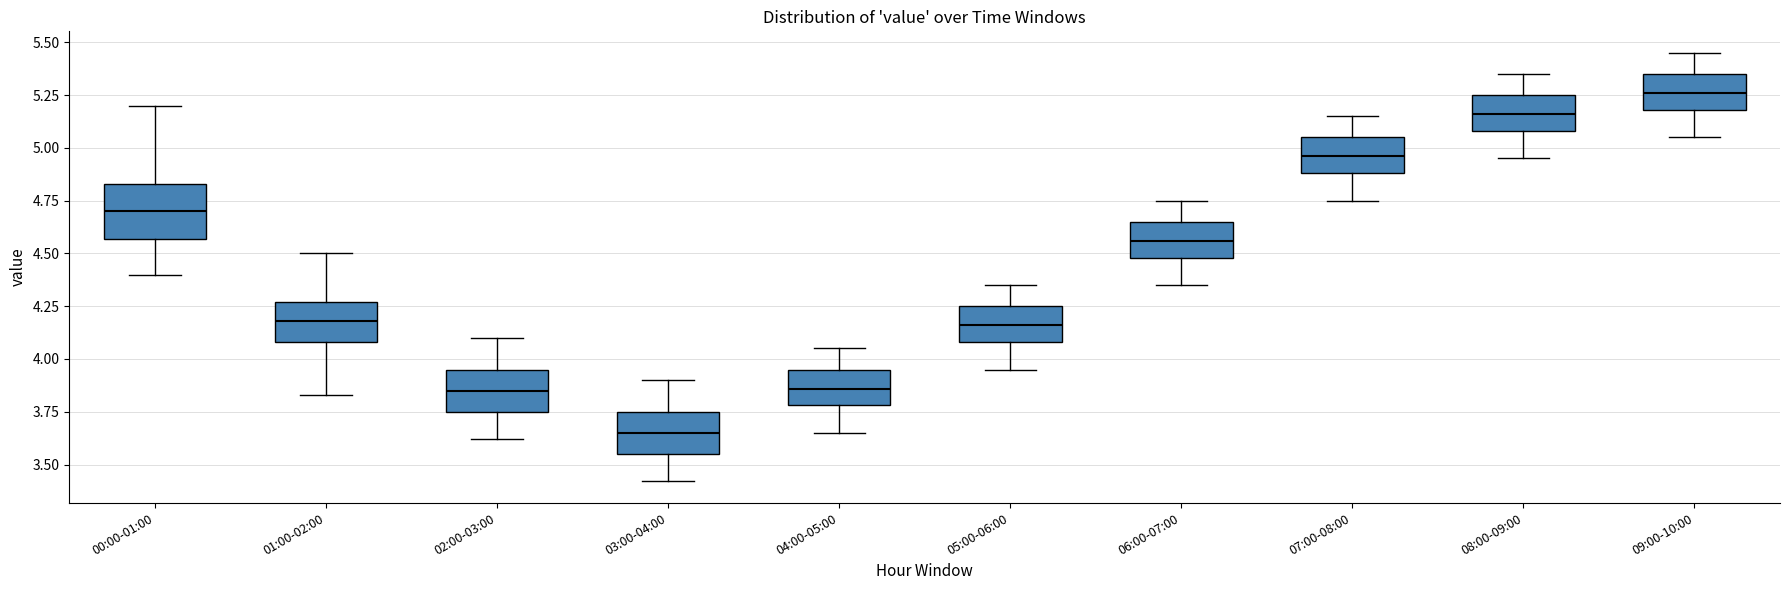

Reading left to right, transcribe this box plot: for each box, give where its median line is, the range the box spans, and where its two whiskers end, as read against the y-axis. The values are not printed on the chart, so give them approximately, as read against the axis.

00:00-01:00: median 4.70, box 4.55 to 4.85, whiskers 4.40 to 5.20
01:00-02:00: median 4.20, box 4.10 to 4.25, whiskers 3.85 to 4.50
02:00-03:00: median 3.85, box 3.75 to 3.95, whiskers 3.60 to 4.10
03:00-04:00: median 3.65, box 3.55 to 3.75, whiskers 3.40 to 3.90
04:00-05:00: median 3.85, box 3.80 to 3.95, whiskers 3.65 to 4.05
05:00-06:00: median 4.15, box 4.10 to 4.25, whiskers 3.95 to 4.35
06:00-07:00: median 4.55, box 4.50 to 4.65, whiskers 4.35 to 4.75
07:00-08:00: median 4.95, box 4.90 to 5.05, whiskers 4.75 to 5.15
08:00-09:00: median 5.15, box 5.10 to 5.25, whiskers 4.95 to 5.35
09:00-10:00: median 5.25, box 5.20 to 5.35, whiskers 5.05 to 5.45